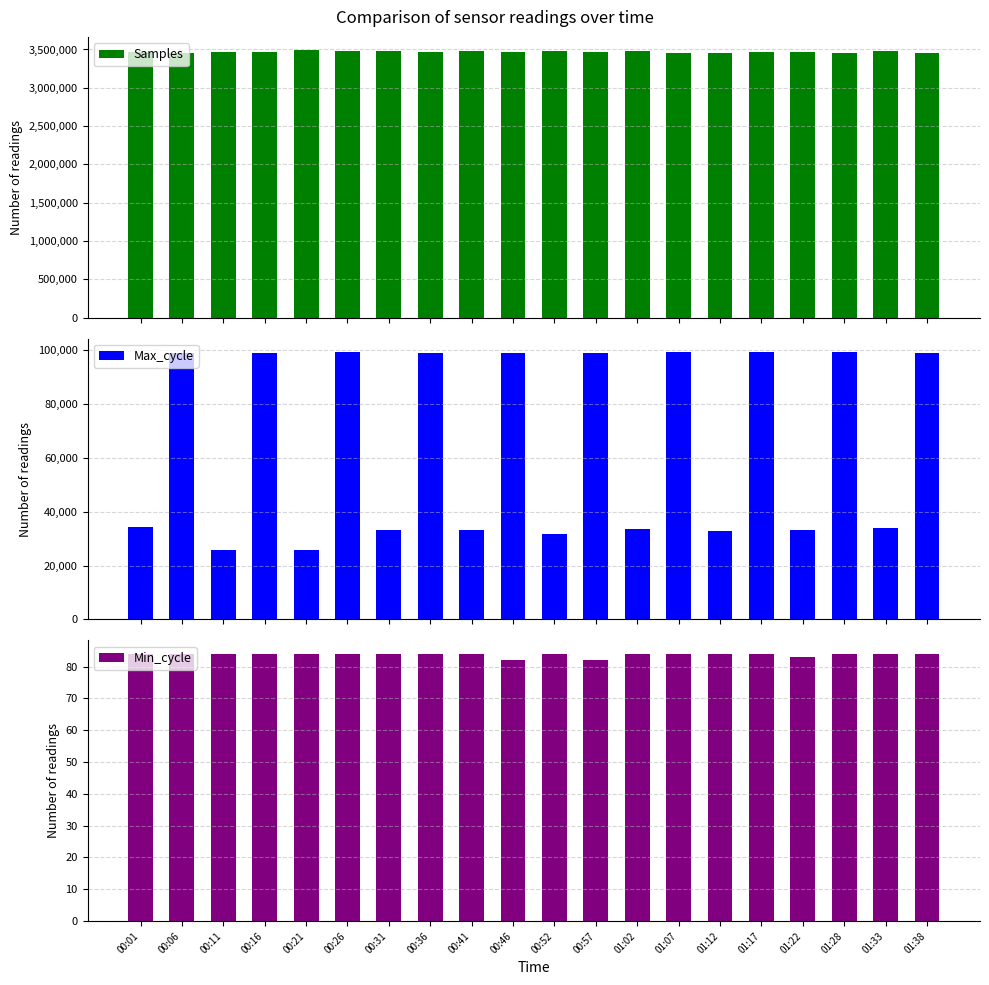

What are all the series names shown in the legend?

Samples, Max_cycle, Min_cycle